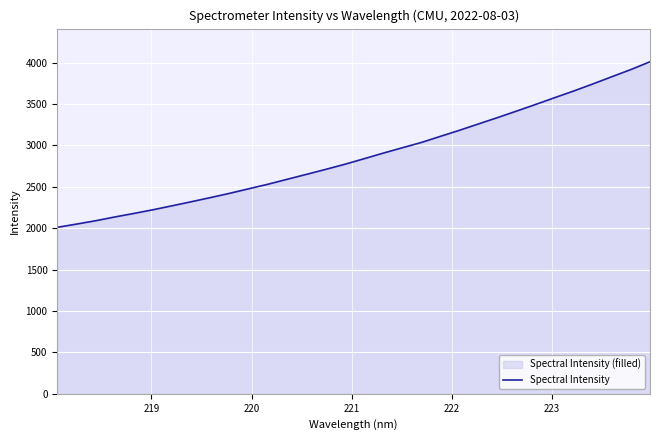

What is the smallest value displayed?

2010.6